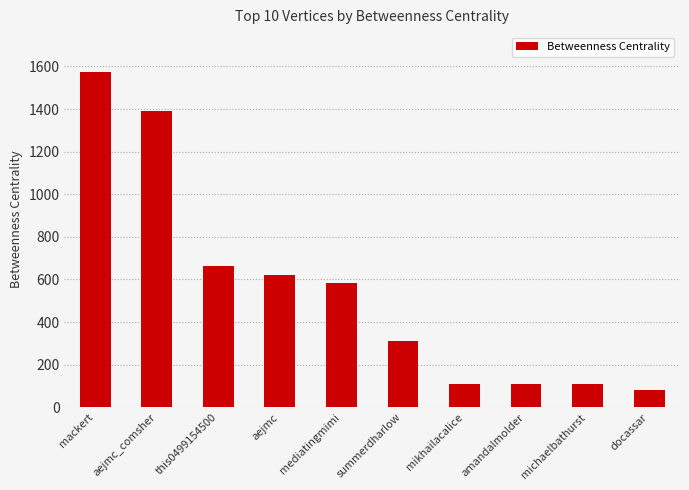

What is the sum of all values?

5558.5